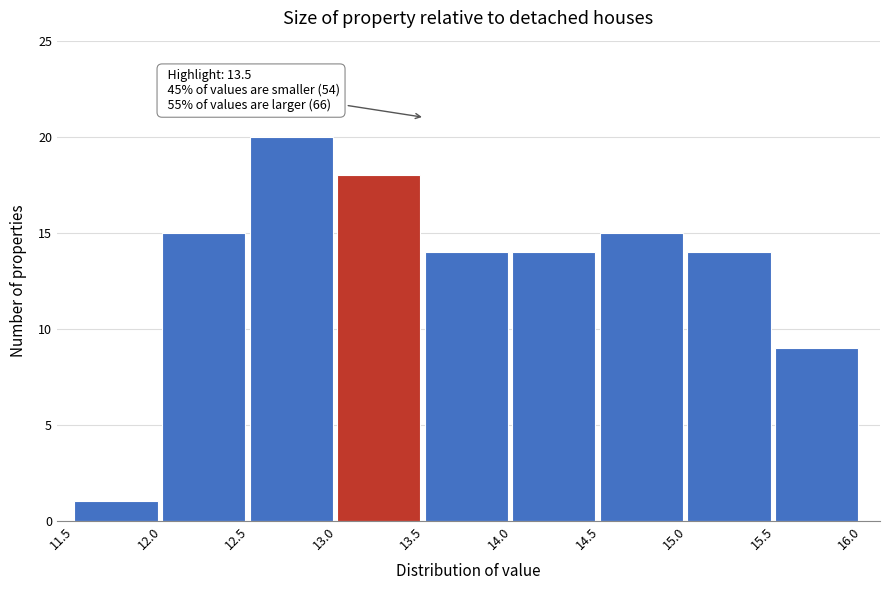

Over which range of the x-axis is the bar tallest?

12.5 to 13.0